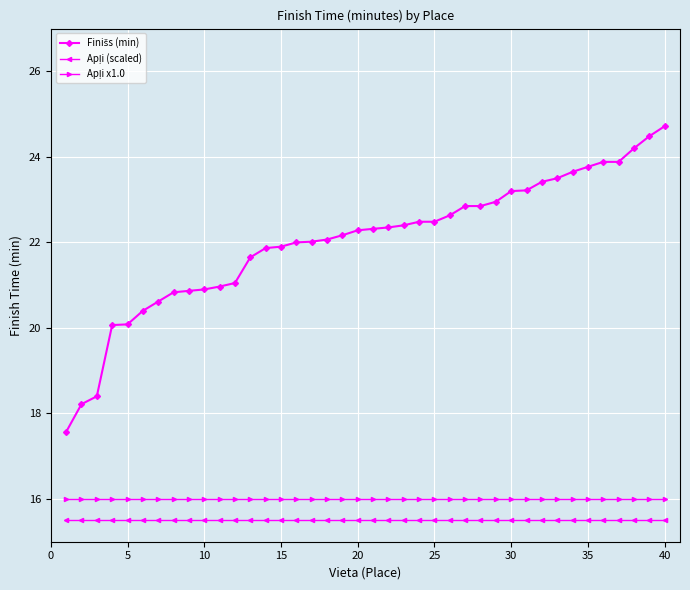

What is the greatest value displayed?

24.7